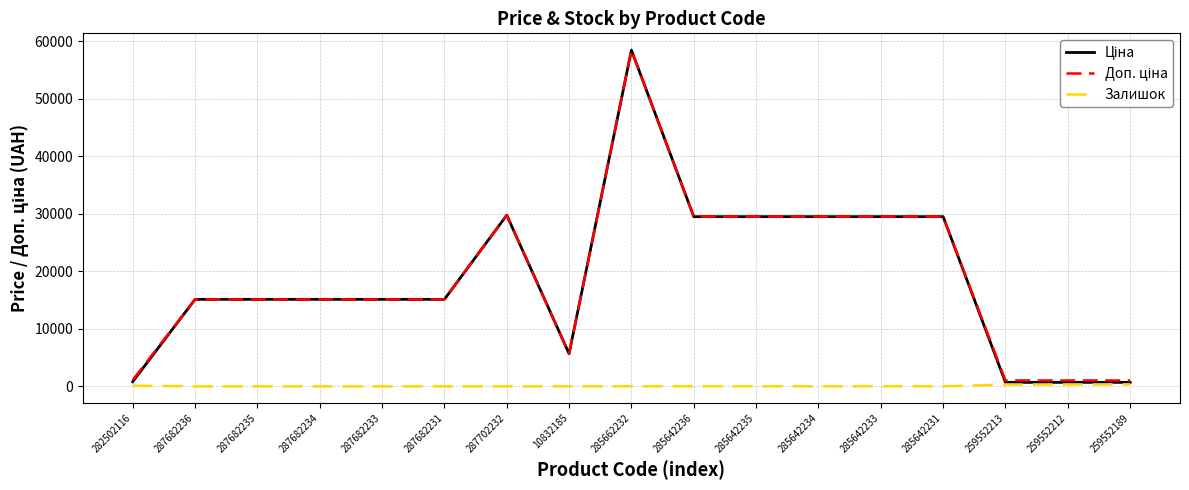

What is the spread (max minus min) of values at 287682235?

15120.0